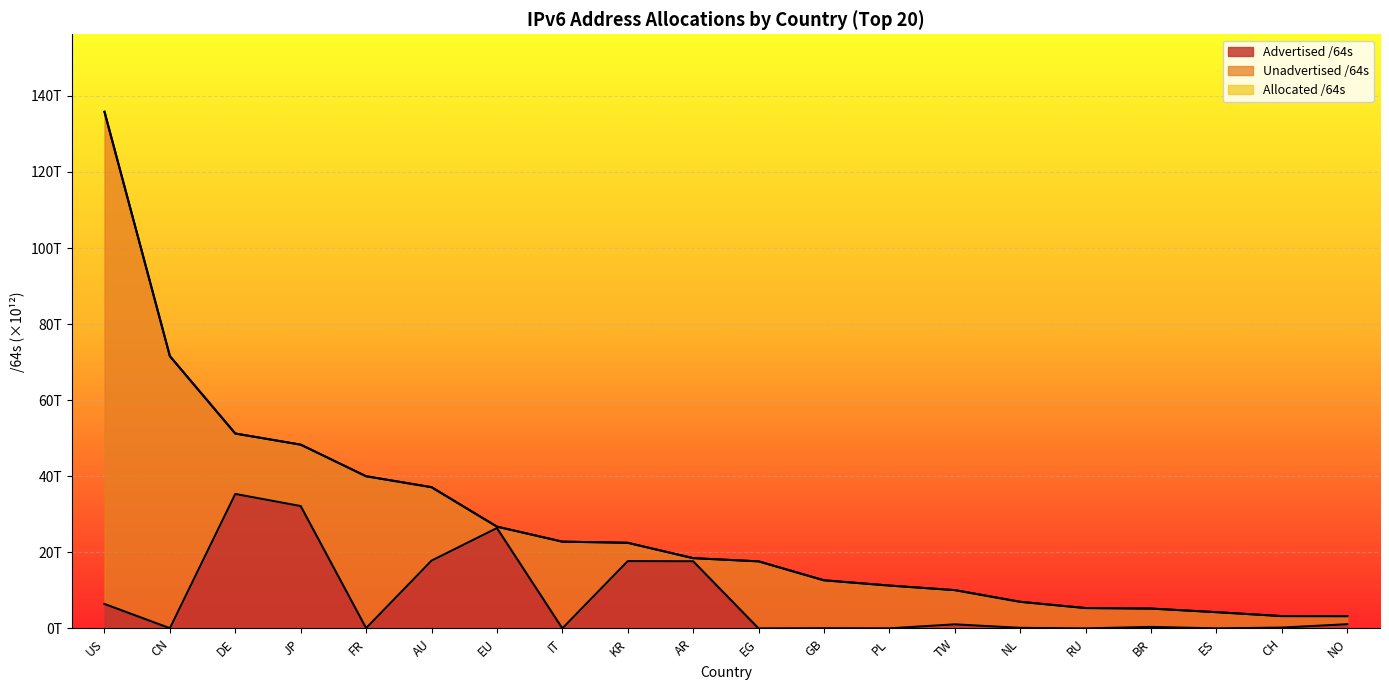

How many lines are shown in the chart?

2